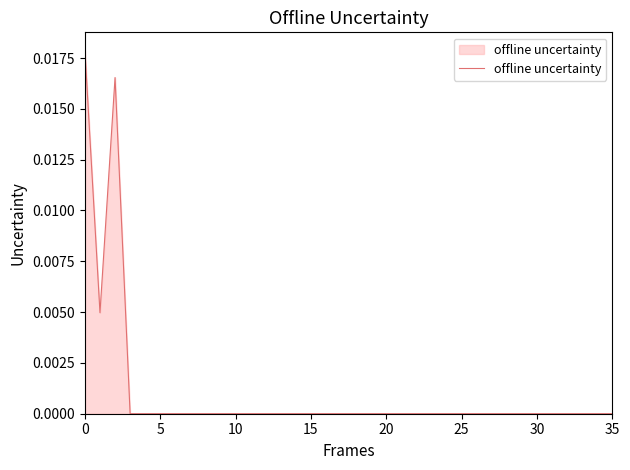

Count the values in the range 0 to 1.

36